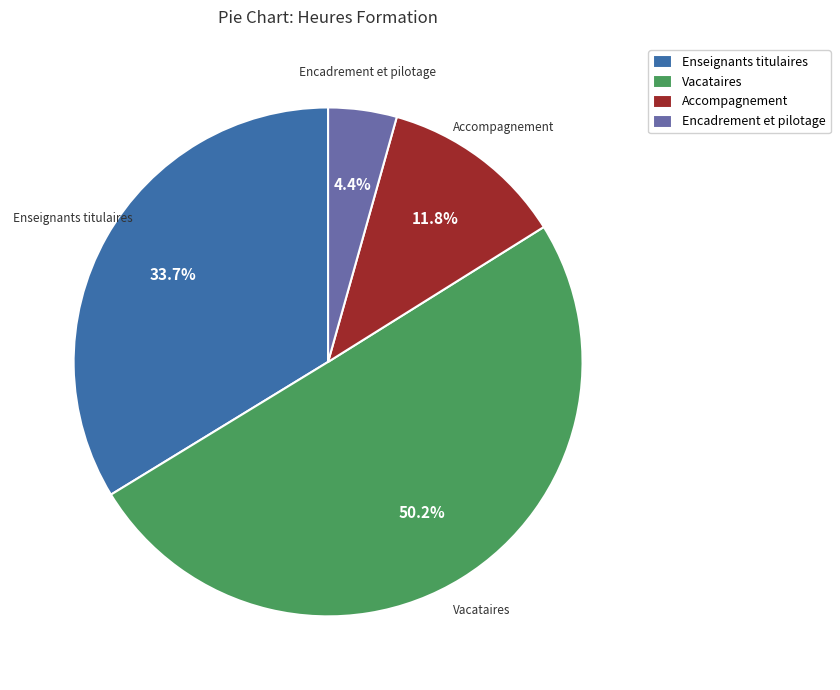

What percentage is the Encadrement et pilotage slice, to the nearest percent?

4%